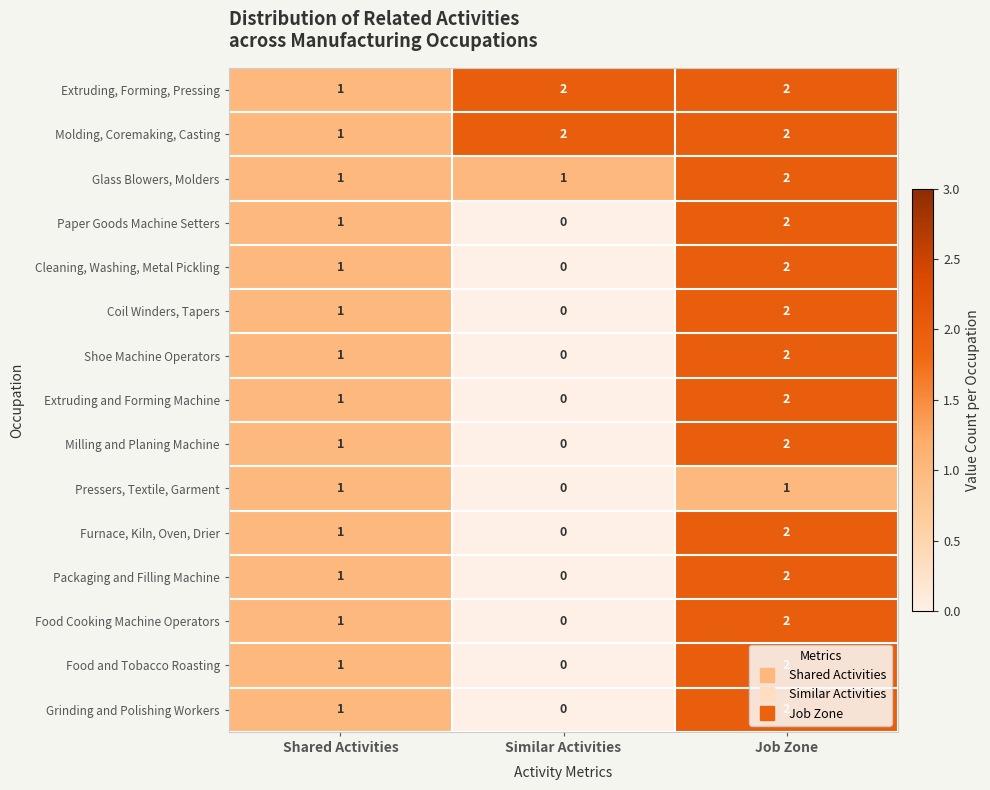

How many Molding, Coremaking, Casting values are between 1 and 2?

3